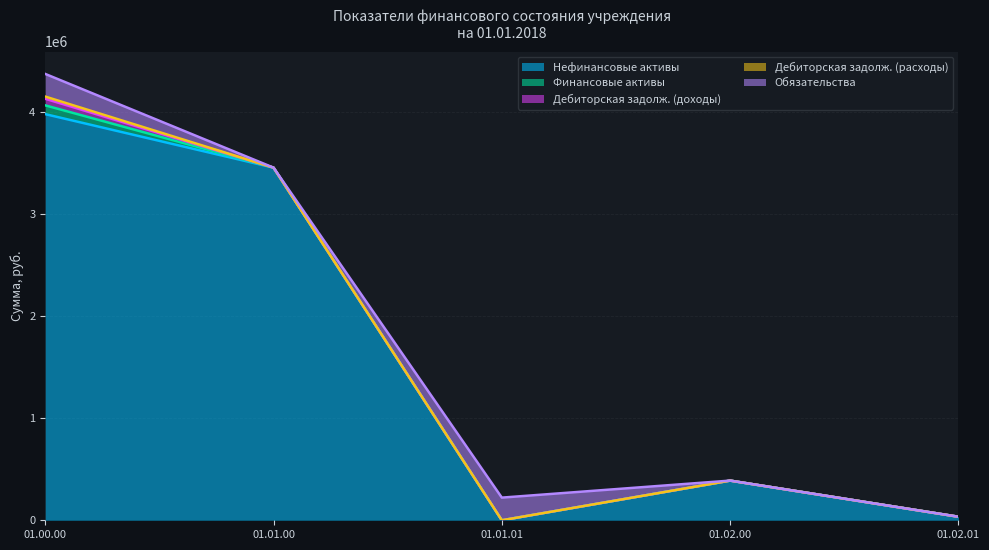

How many positive values does the Обязательства series have?

2